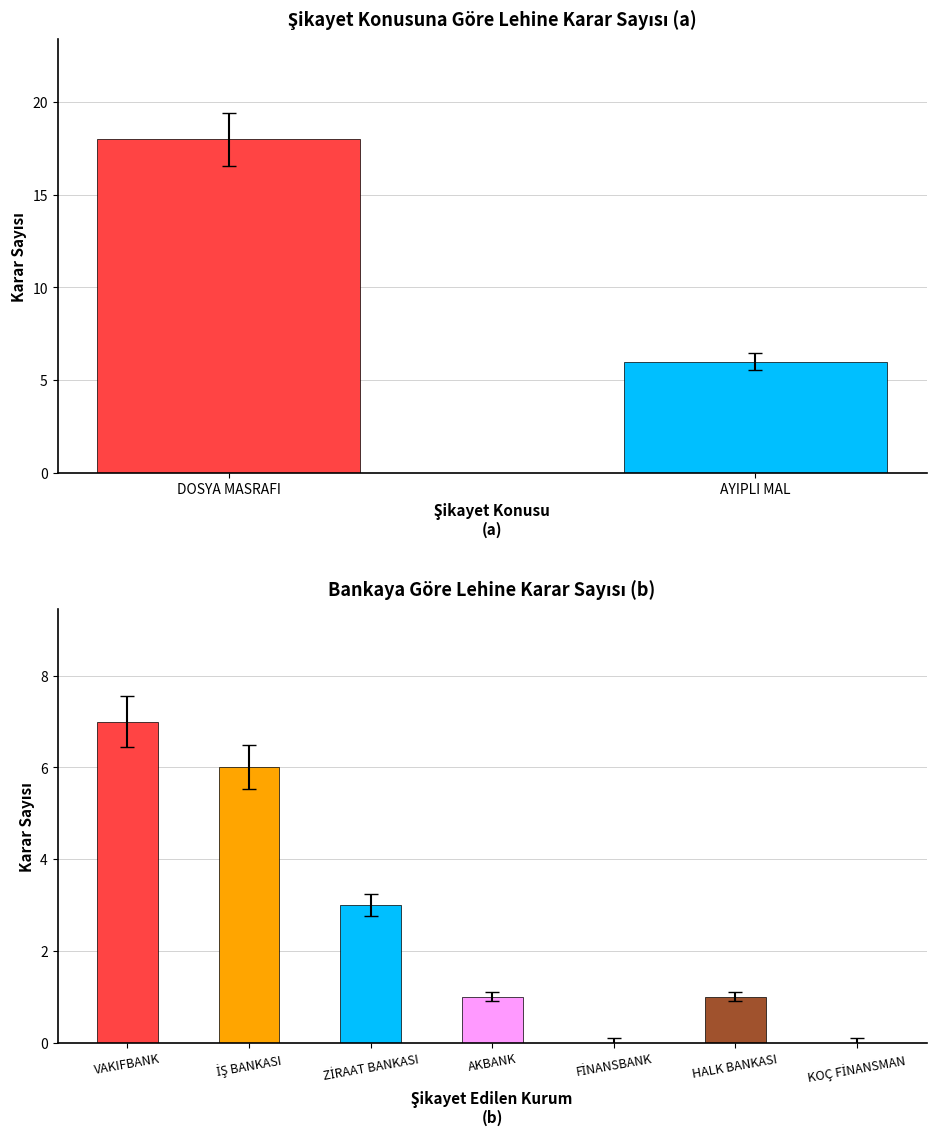

Does the chart contain stacked bars?

No